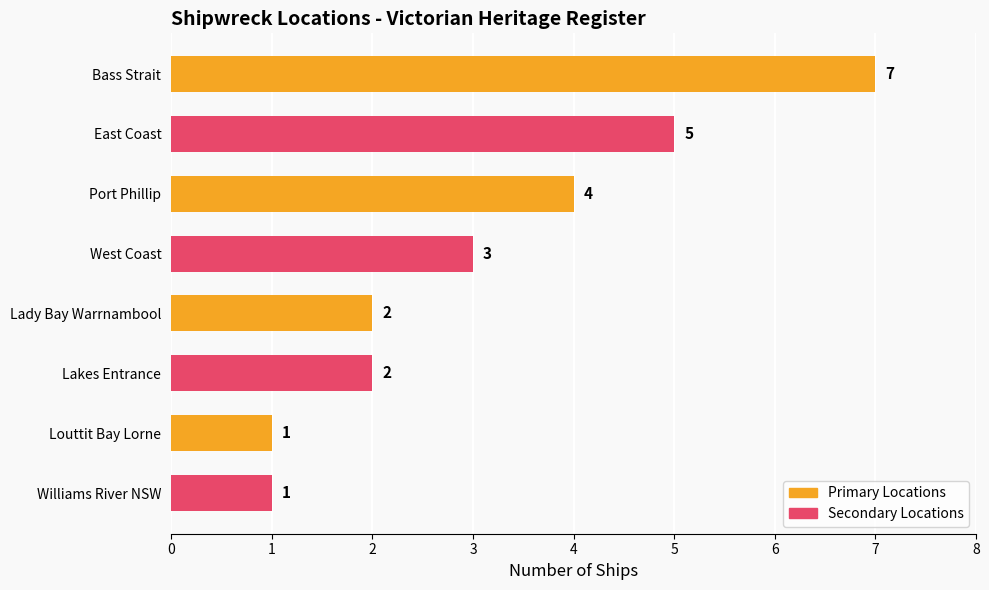

How many values are below 3?

4